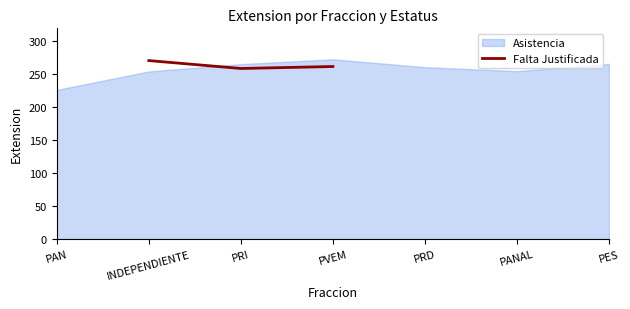

At which label is Asistencia closest to 249?

INDEPENDIENTE